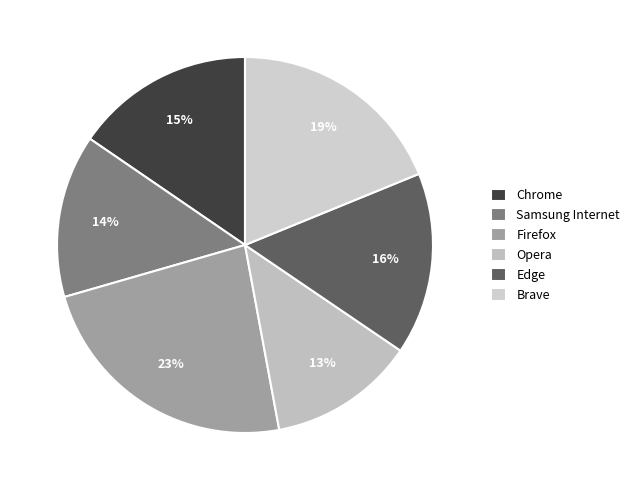

Is the sum of Opera and Brave greater than half?

No